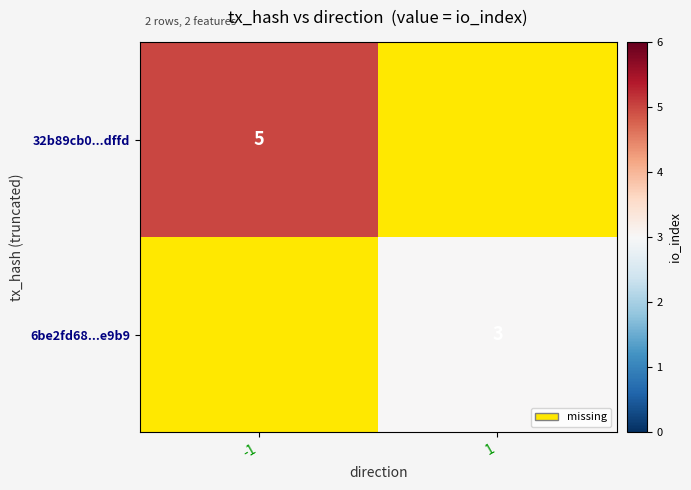

List the series in order of their peak value, highest first.

32b89cb0...dffd, 6be2fd68...e9b9